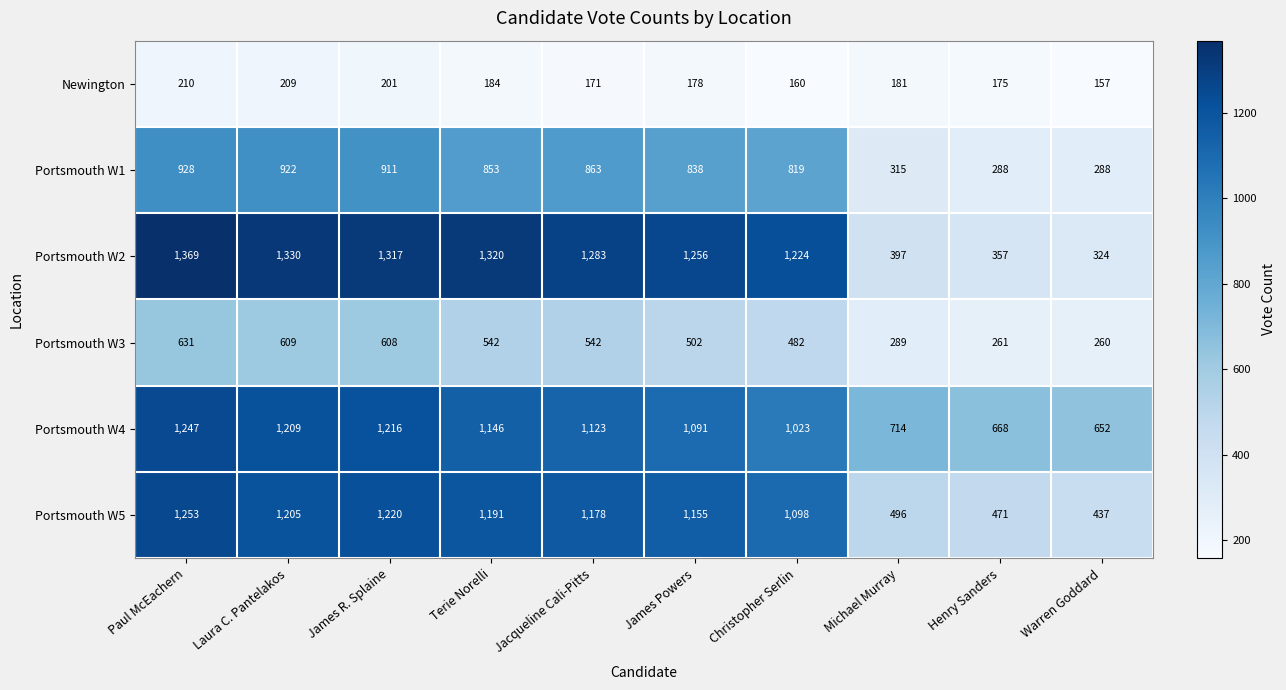

Rank the series by their maximum value, from lowest to highest.

Newington, Portsmouth W3, Portsmouth W1, Portsmouth W4, Portsmouth W5, Portsmouth W2